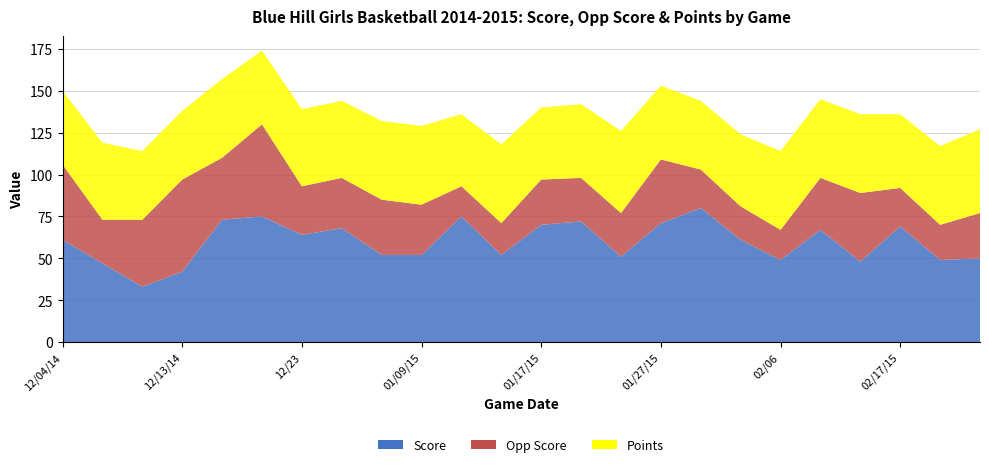

Reading left to right, transcribe all the data shown in this chart.

Score: 12/04/14=61	12/05/14=47	12/11/14=33	12/13/14=42	12/18/14=73	12/22=75	12/23=64	01/02/15=68	01/05/15=52	01/09/15=52	01/13/15=75	01/16/15=52	01/17/15=70	01/20/15=72	01/22/15=51	01/27/15=71	01/30/15=80	02/03=61	02/06=49	02/07=67	02/13/15=48	02/17/15=69	02/19/15=49	02/27/15=50
Opp Score: 12/04/14=45	12/05/14=26	12/11/14=40	12/13/14=55	12/18/14=37	12/22=55	12/23=29	01/02/15=30	01/05/15=33	01/09/15=30	01/13/15=18	01/16/15=19	01/17/15=27	01/20/15=26	01/22/15=26	01/27/15=38	01/30/15=23	02/03=20	02/06=18	02/07=31	02/13/15=41	02/17/15=23	02/19/15=21	02/27/15=27
Points: 12/04/14=44	12/05/14=46	12/11/14=41	12/13/14=41	12/18/14=47	12/22=44	12/23=46	01/02/15=46	01/05/15=47	01/09/15=47	01/13/15=43	01/16/15=47	01/17/15=43	01/20/15=44	01/22/15=49	01/27/15=44	01/30/15=41	02/03=43	02/06=47	02/07=47	02/13/15=47	02/17/15=44	02/19/15=47	02/27/15=50